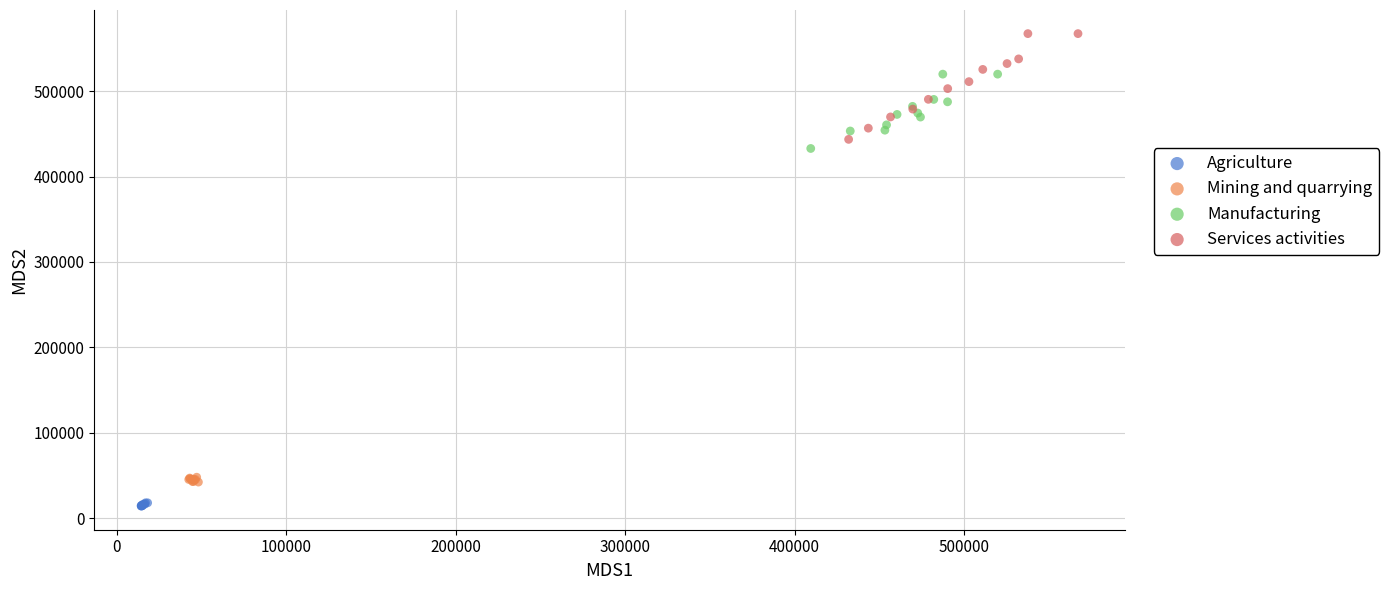

Which series has the largest Y range (max minus min)?

Services activities